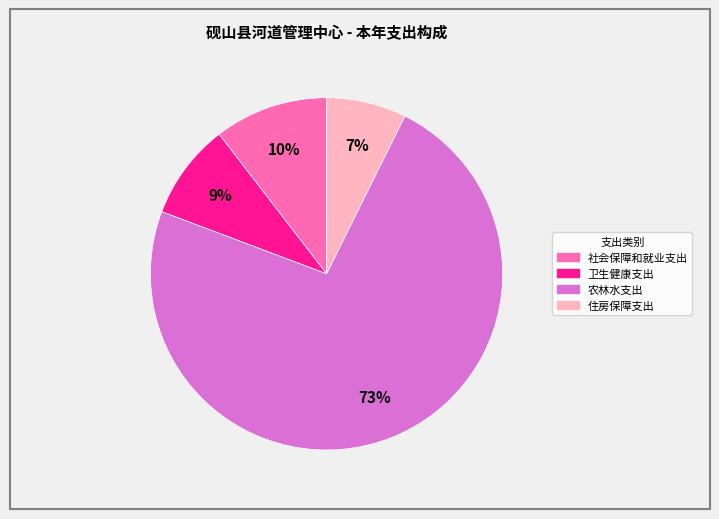

How many segments does this pie chart have?

4